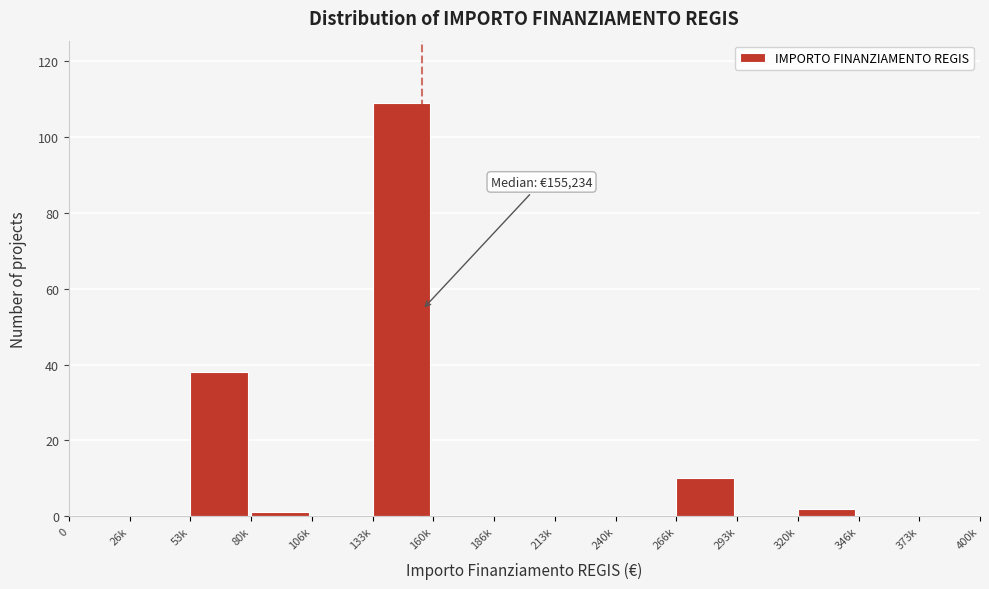

Reading left to right, extract all data points from this chart.

0=0	26k=0	53k=38	80k=1	106k=0	133k=109	160k=0	186k=0	213k=0	240k=0	266k=10	293k=0	320k=2	346k=0	373k=0